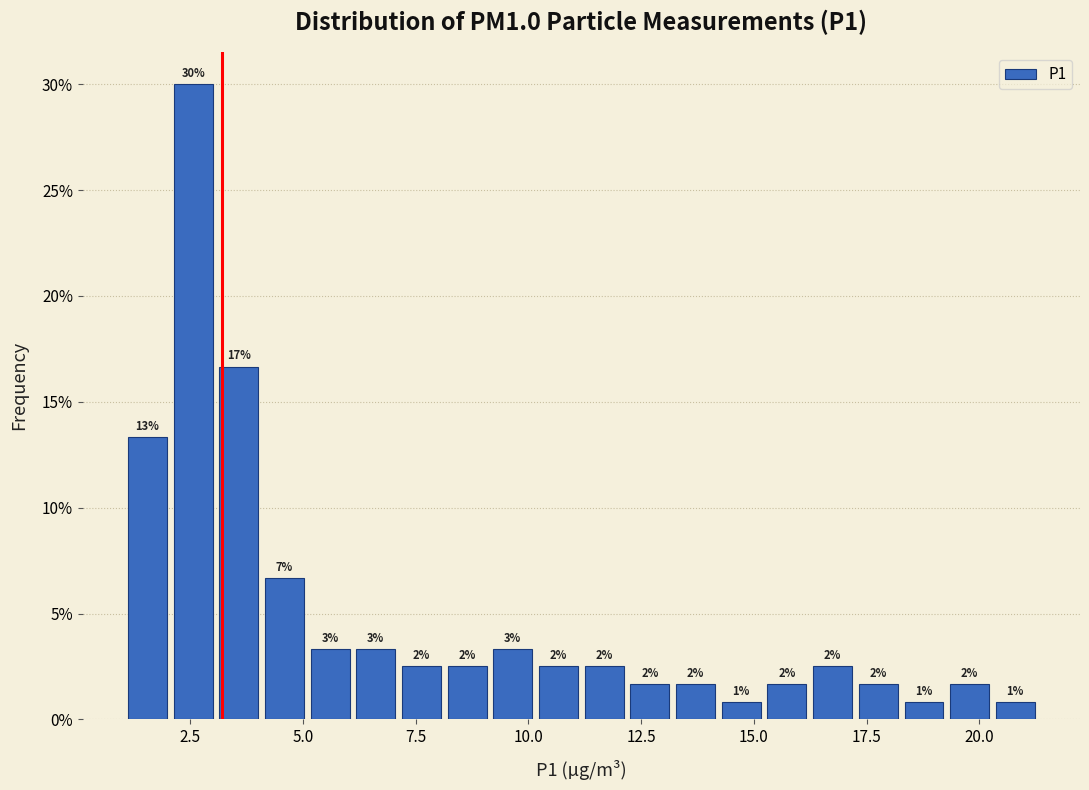

Read against the x-axis, roughly where is the centre of the tallest bar?

2.5